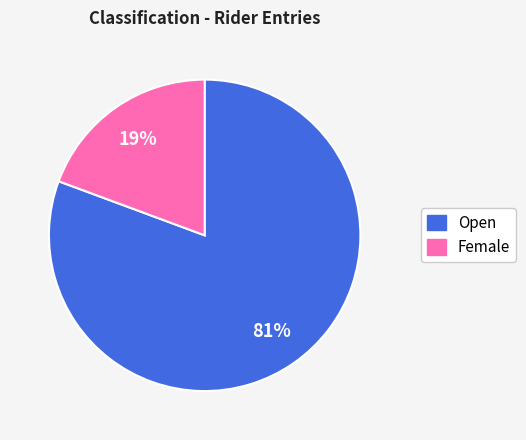

Is it true that Open is 81% of the pie?

True